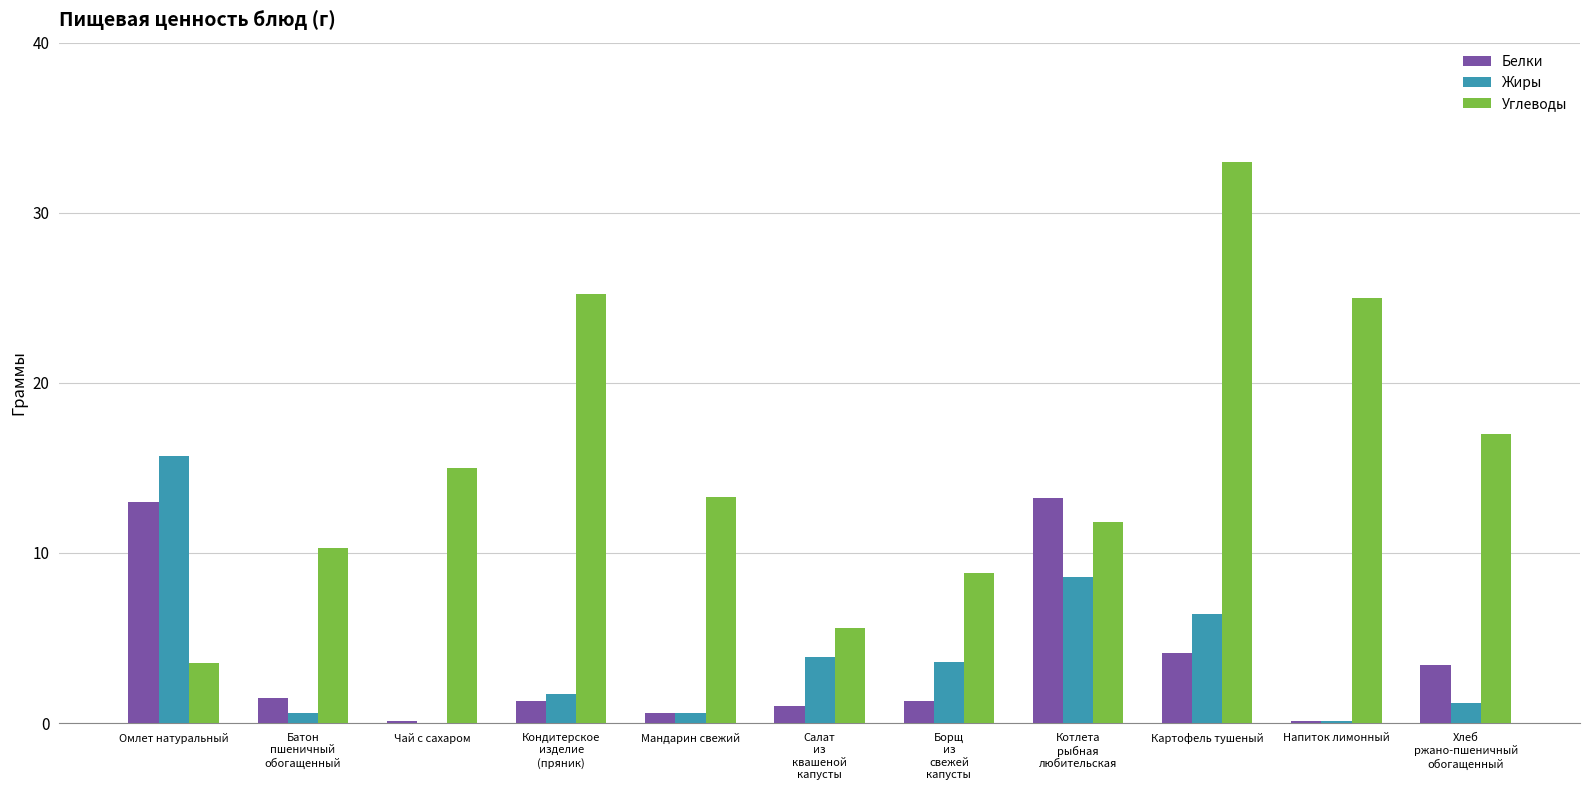

How many groups of bars are there?

11